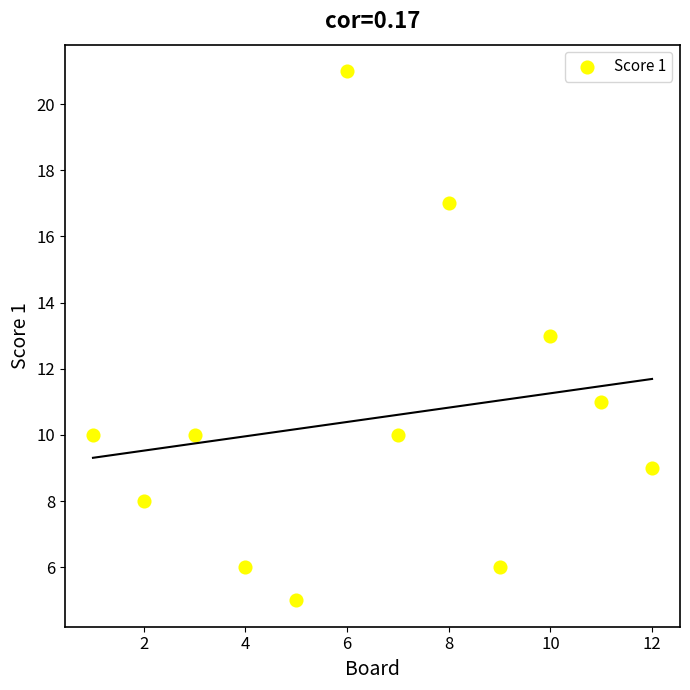

What is the range of Y values (max minus min)?

16